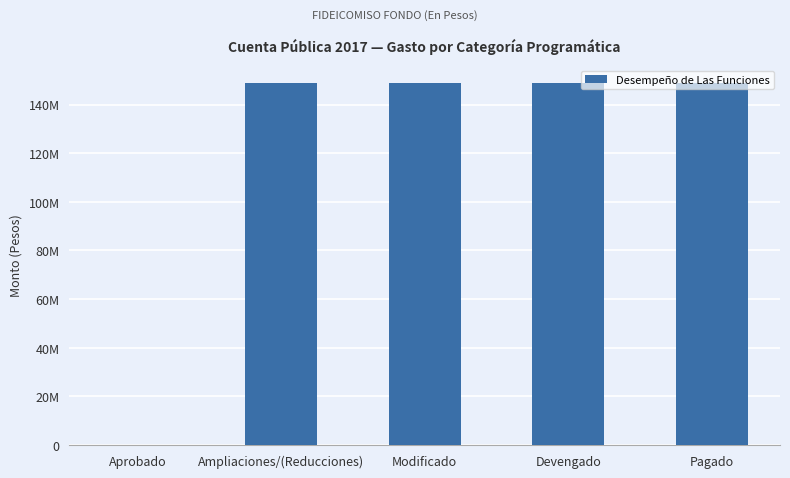

Read the value at Modificado.

148830486.0